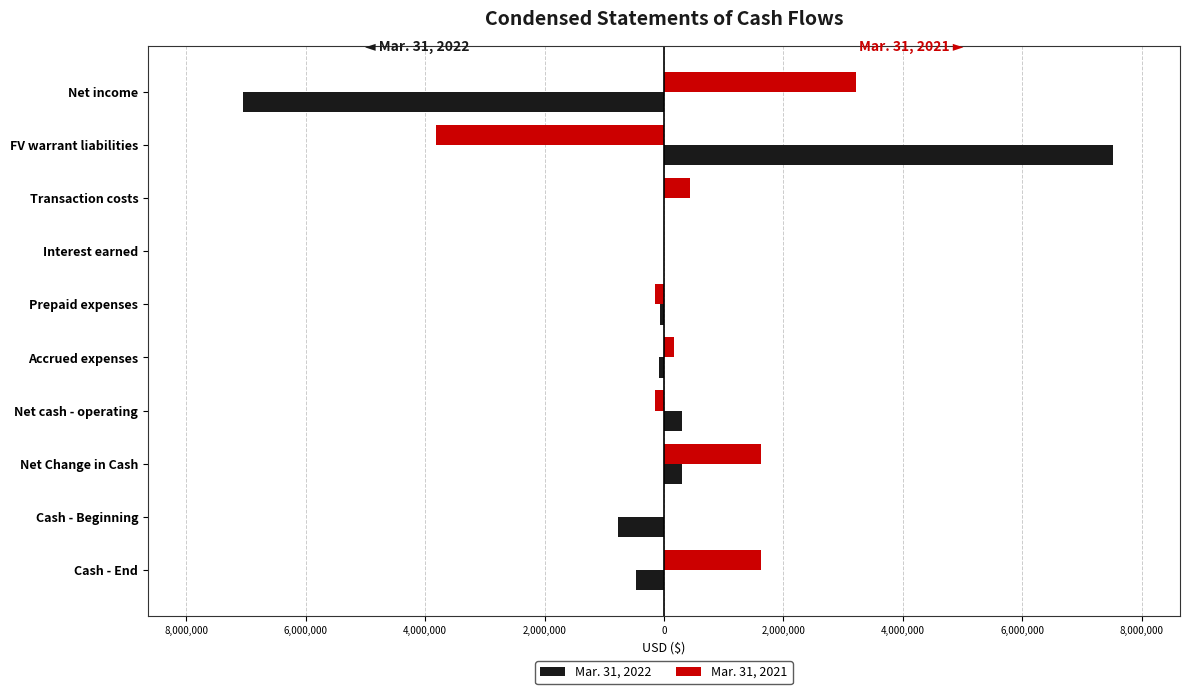

What is the value of the Mar. 31, 2021 bar at the 2nd from the left?

-3810600